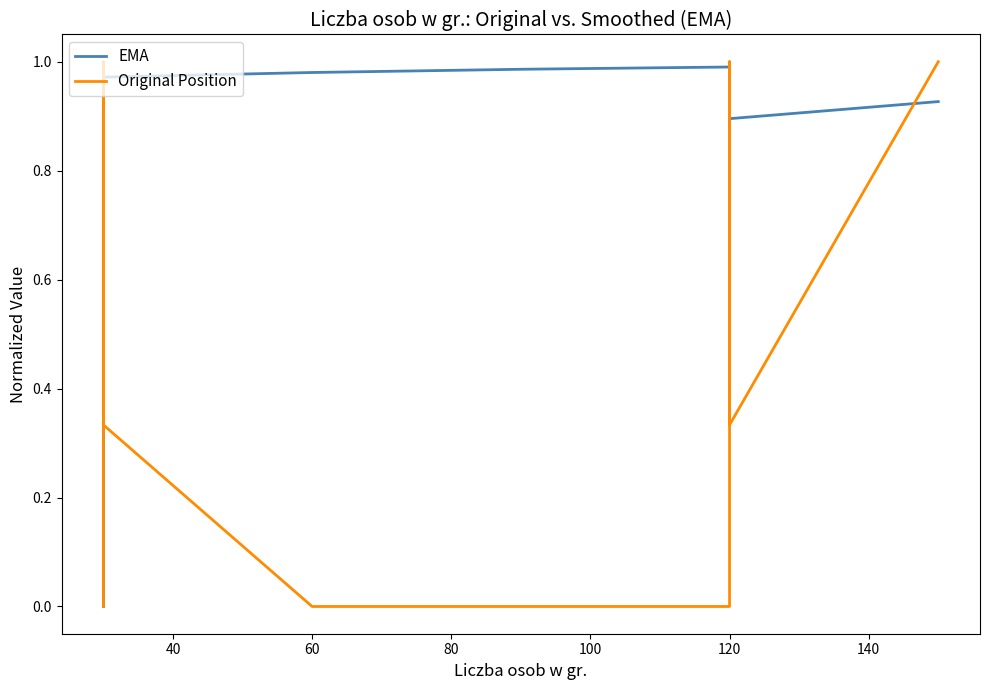

At how many categories does at least one series exceed 0?

19